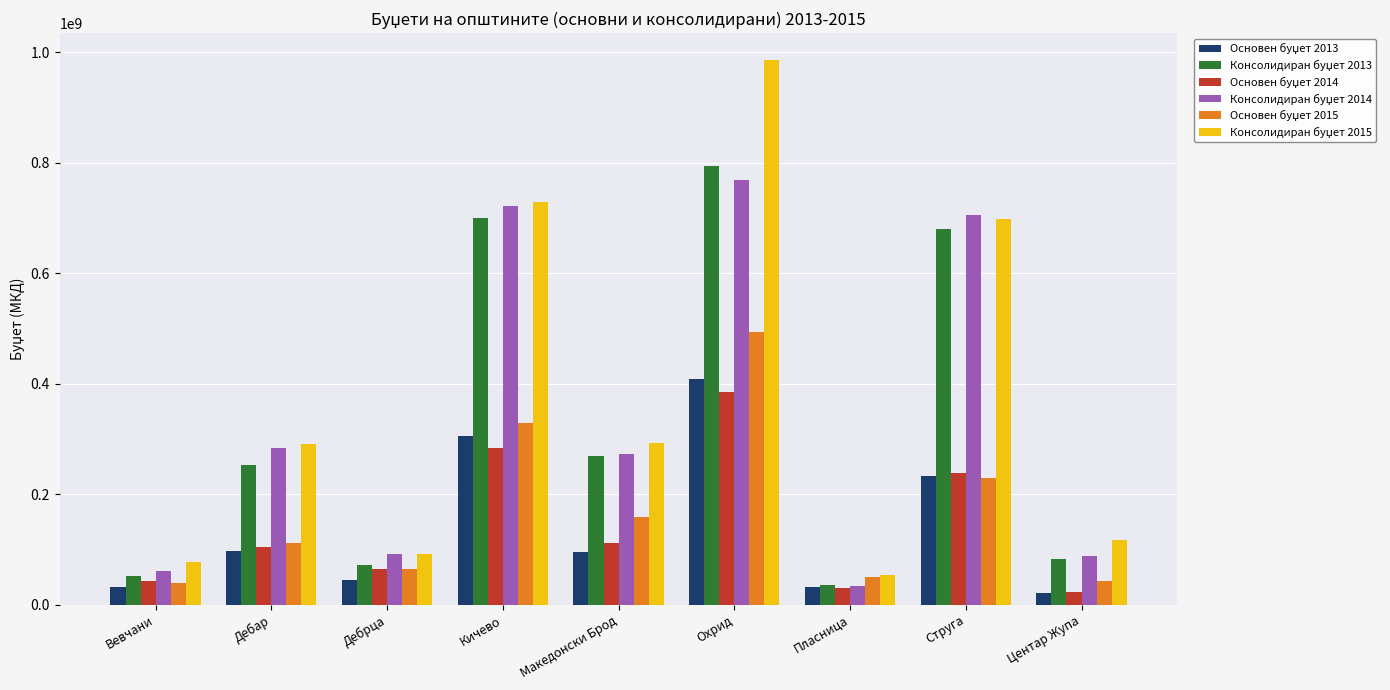

What is the spread (max minus min) of values at Дебар?

194176000